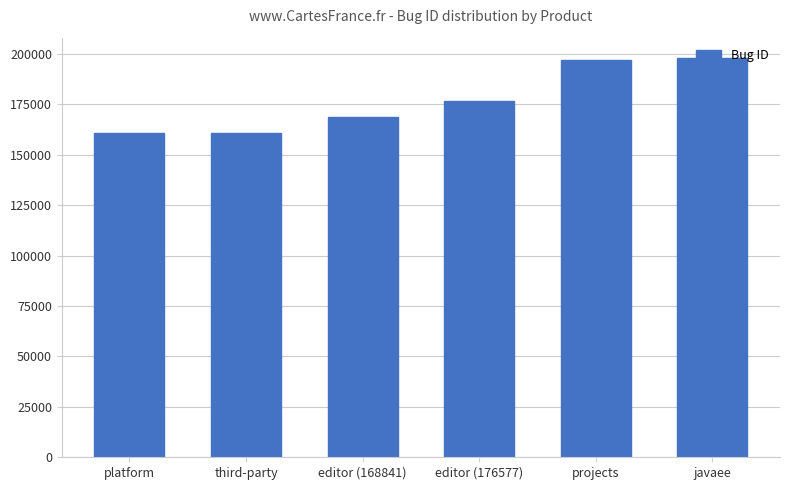

Does the chart contain any negative values?

No